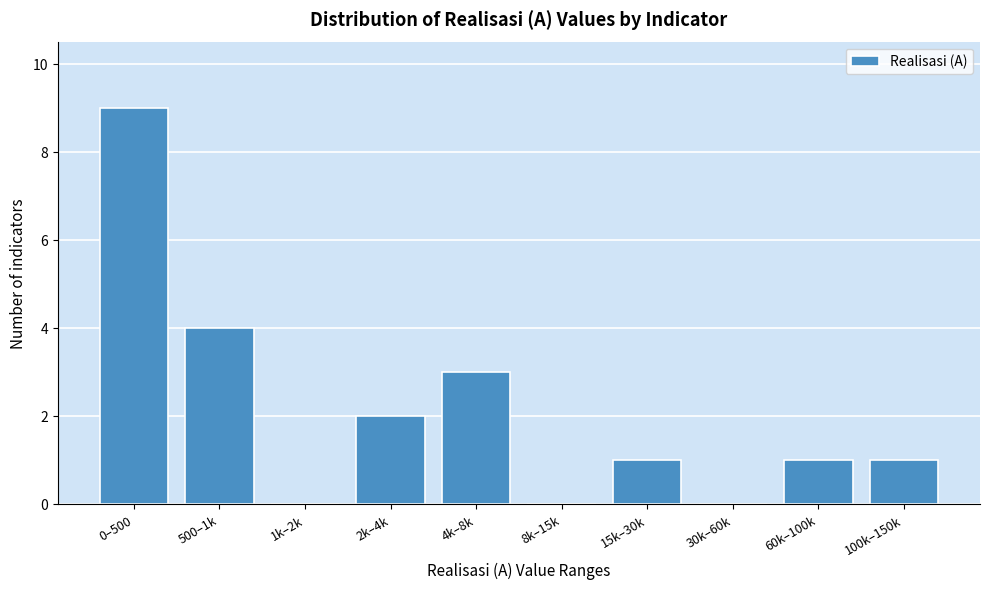

Reading left to right, transcribe all the data shown in this chart.

0–500=9	500–1k=4	1k–2k=0	2k–4k=2	4k–8k=3	8k–15k=0	15k–30k=1	30k–60k=0	60k–100k=1	100k–150k=1